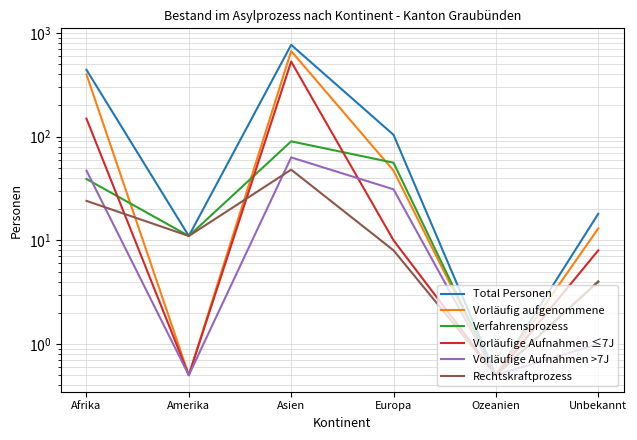

Between Europa and Ozeanien, which is larger?

Europa